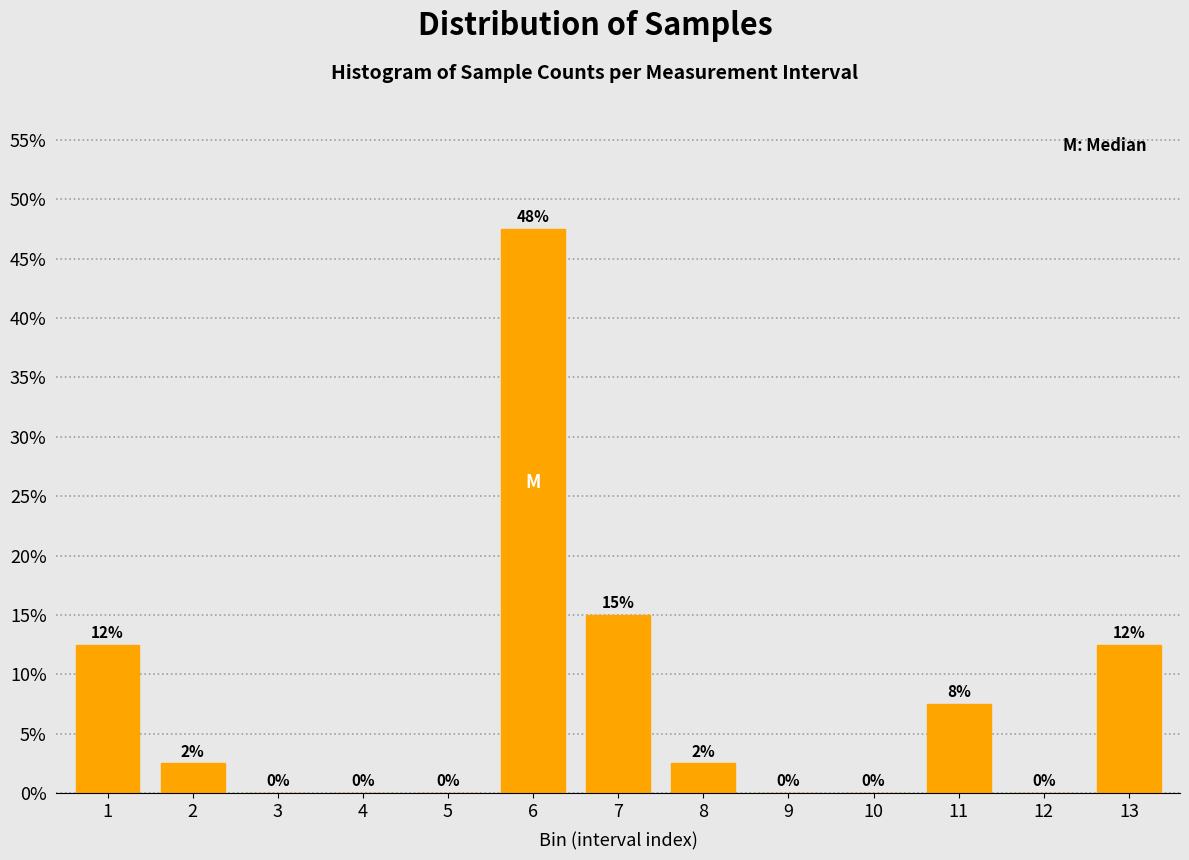

True or false: the data shows 67.9 at 6.

False